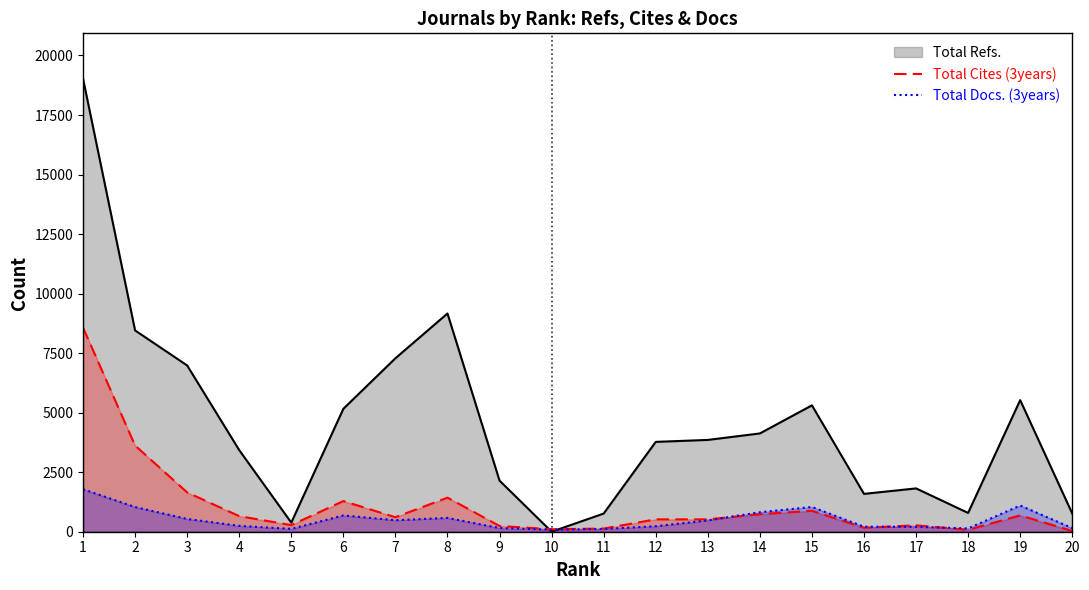

Which series has the largest total across all categories?

Total Refs.